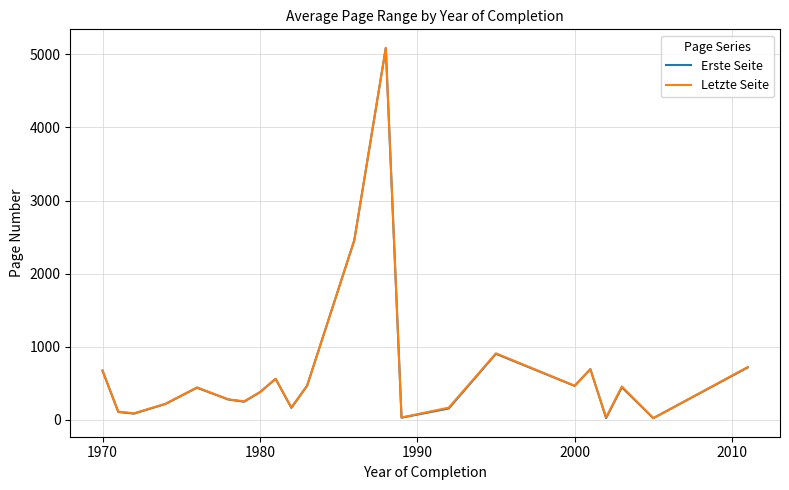

What is the maximum value for Erste Seite?

5085.0